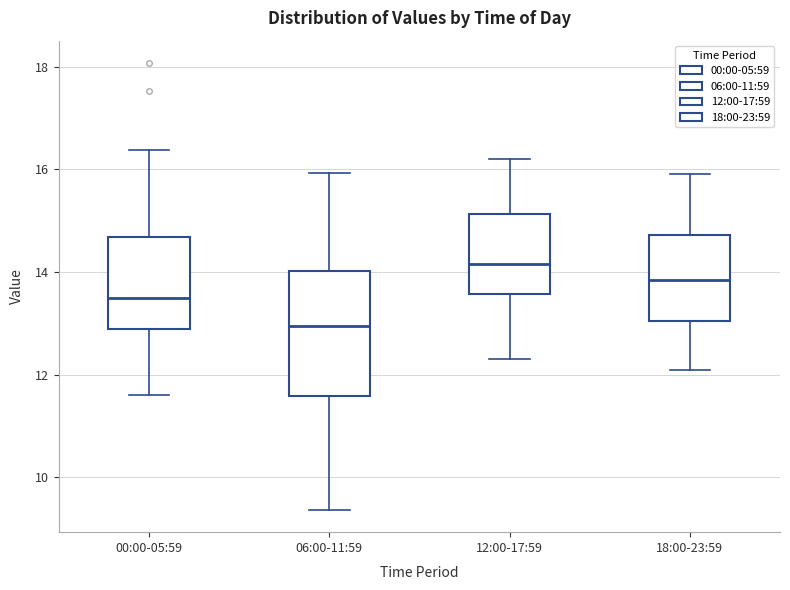

Which box has the highest median line?

12:00-17:59